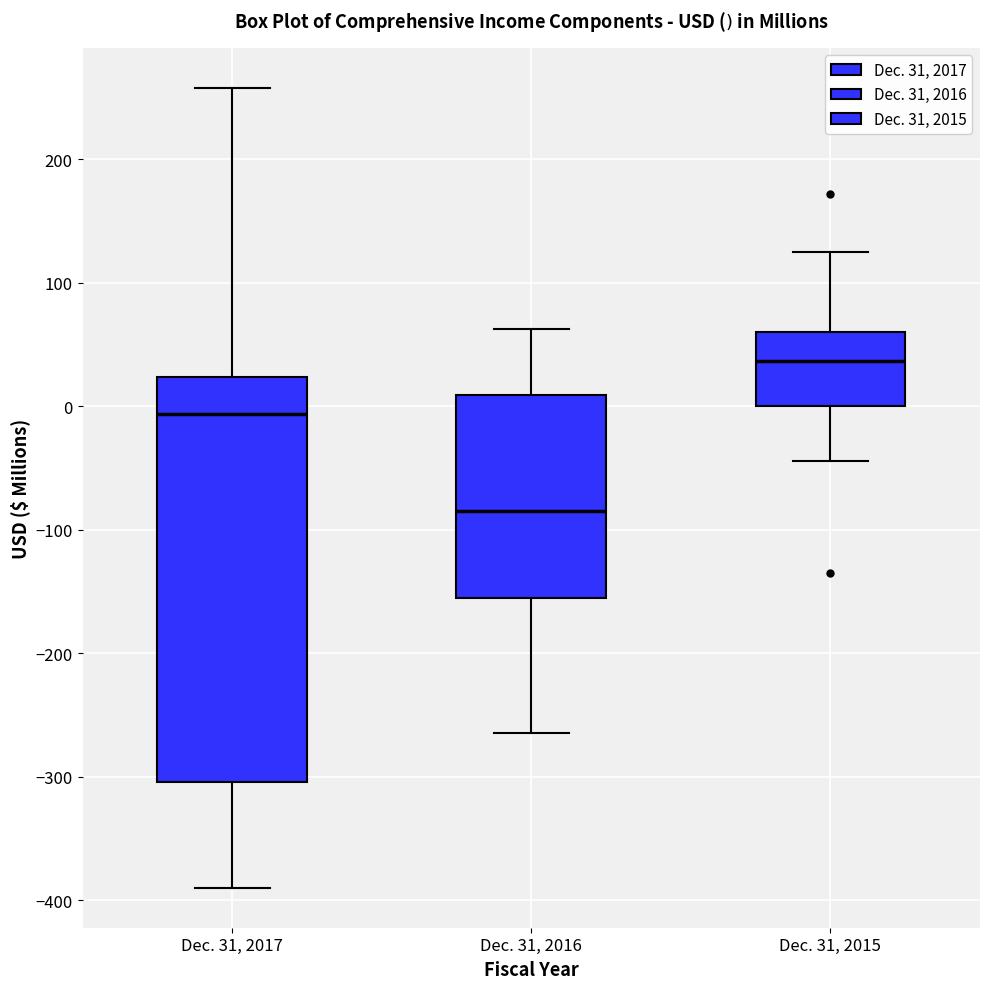

Reading left to right, transcribe this box plot: for each box, give where its median line is, the range the box spans, and where its two whiskers end, as read against the y-axis. The values are not printed on the chart, so give them approximately, as read against the axis.

Dec. 31, 2017: median -10, box -300 to 20, whiskers -390 to 260
Dec. 31, 2016: median -80, box -160 to 10, whiskers -260 to 60
Dec. 31, 2015: median 40, box 0 to 60, whiskers -40 to 130